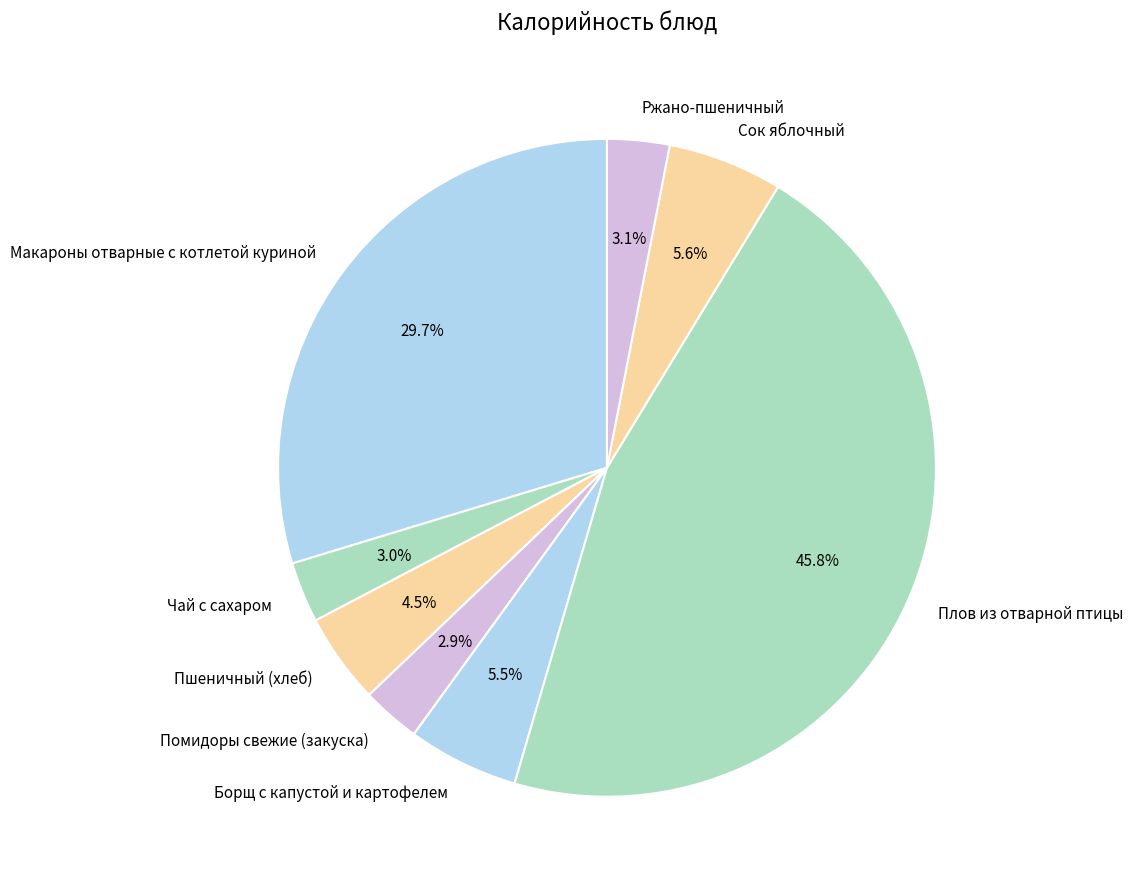

To the nearest percent, what percentage of the pie is Помидоры свежие (закуска)?

3%